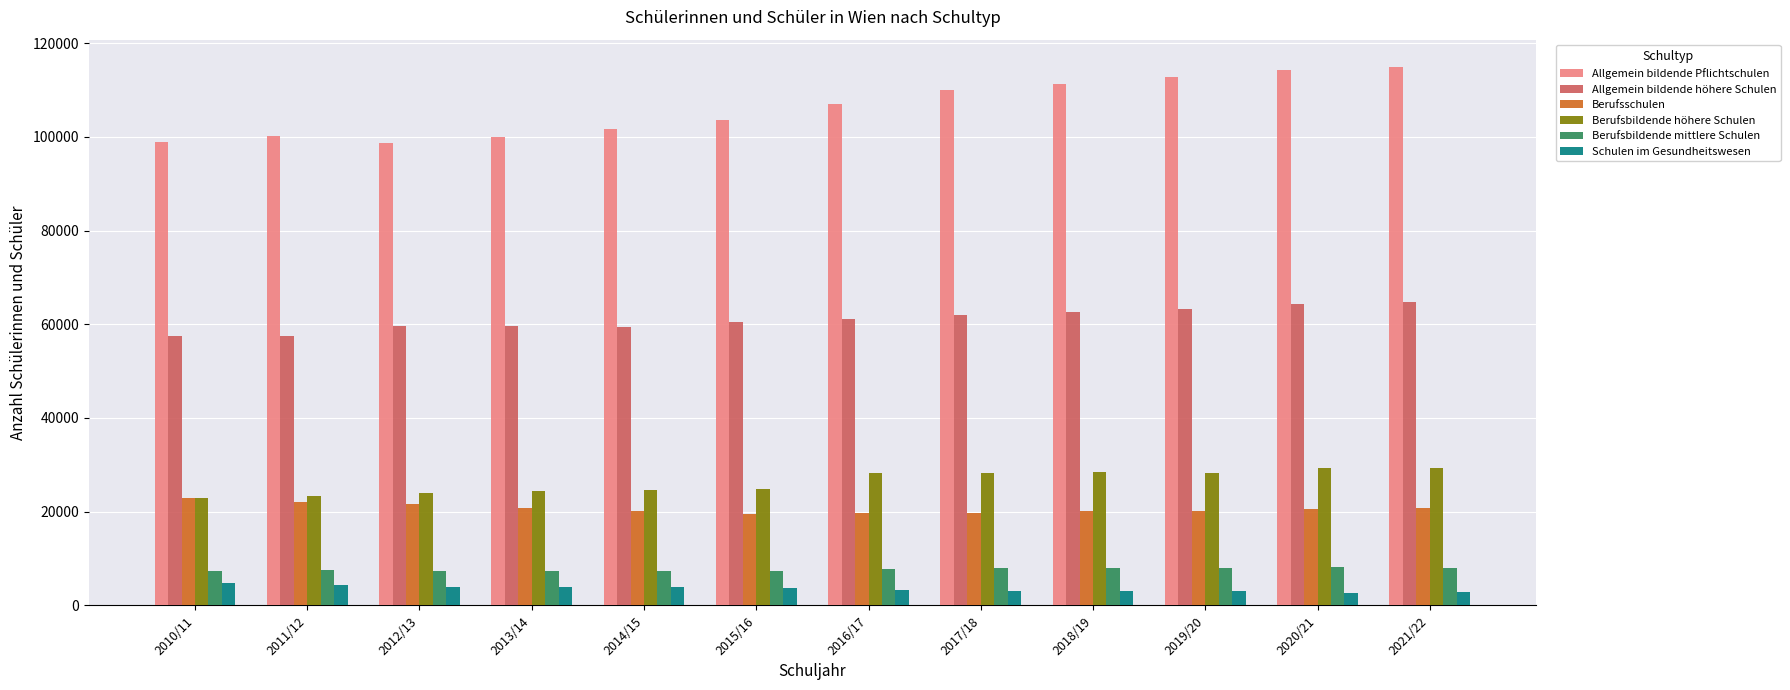

Which series has the largest total across all categories?

Allgemein bildende Pflichtschulen